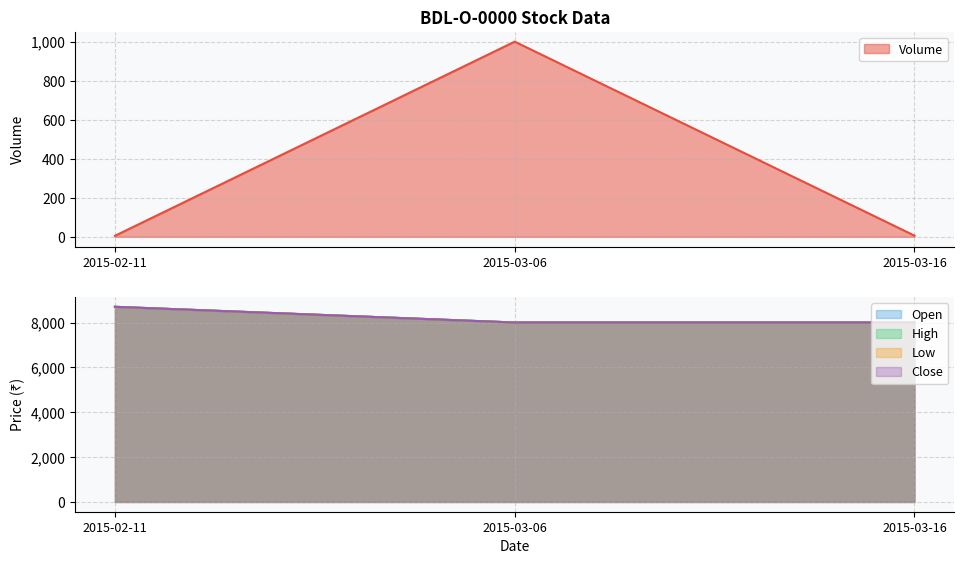

Count the number of categories in the chart.

3